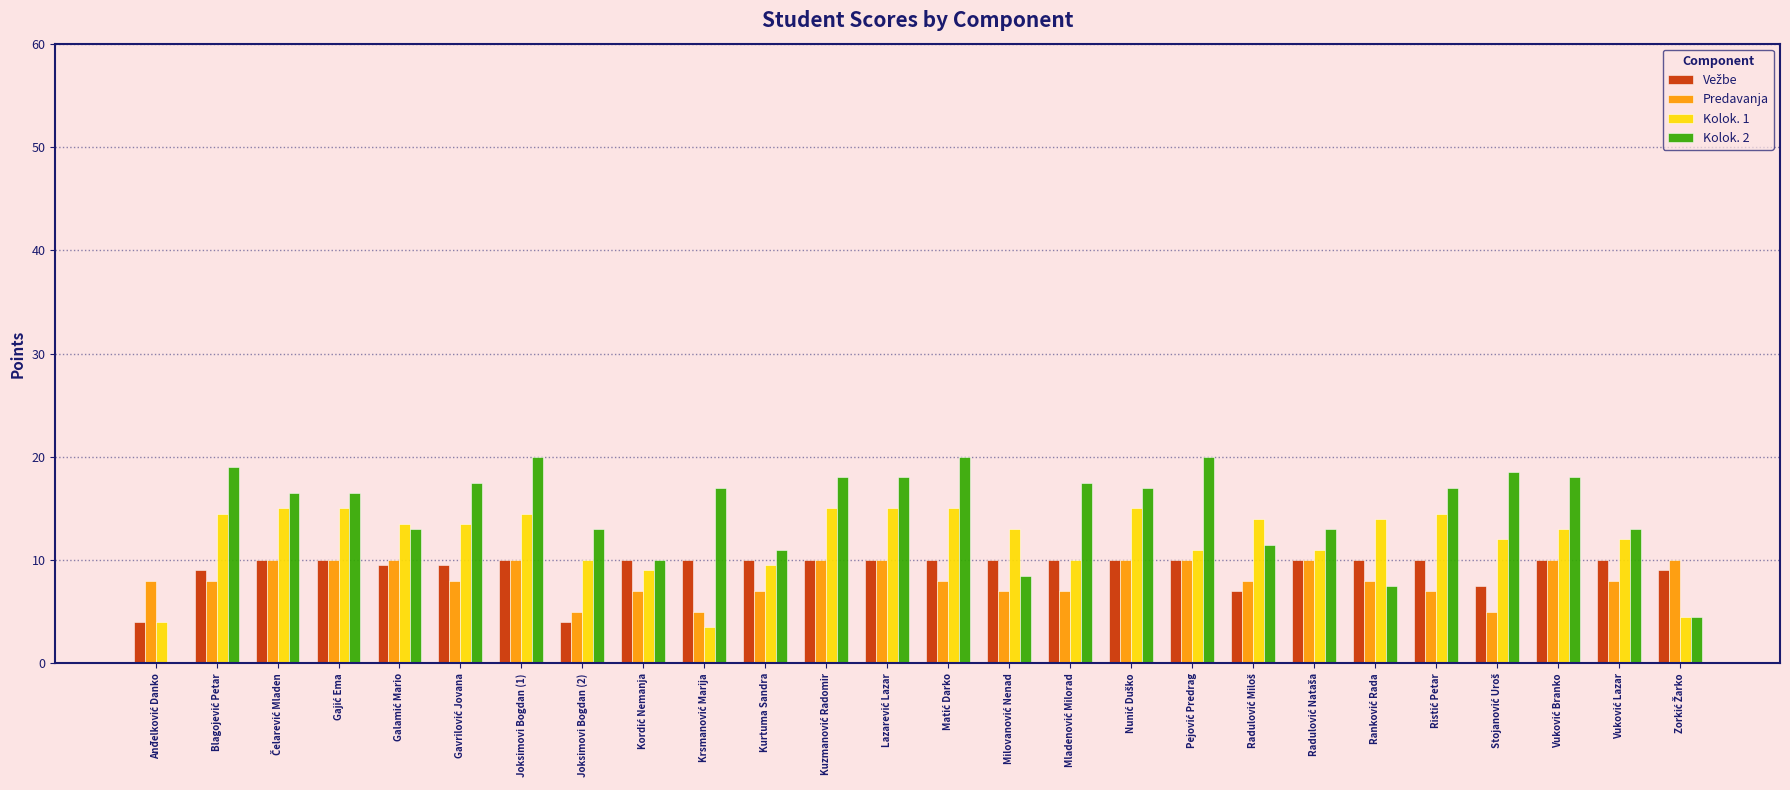

Which series has the largest total across all categories?

Kolok. 2